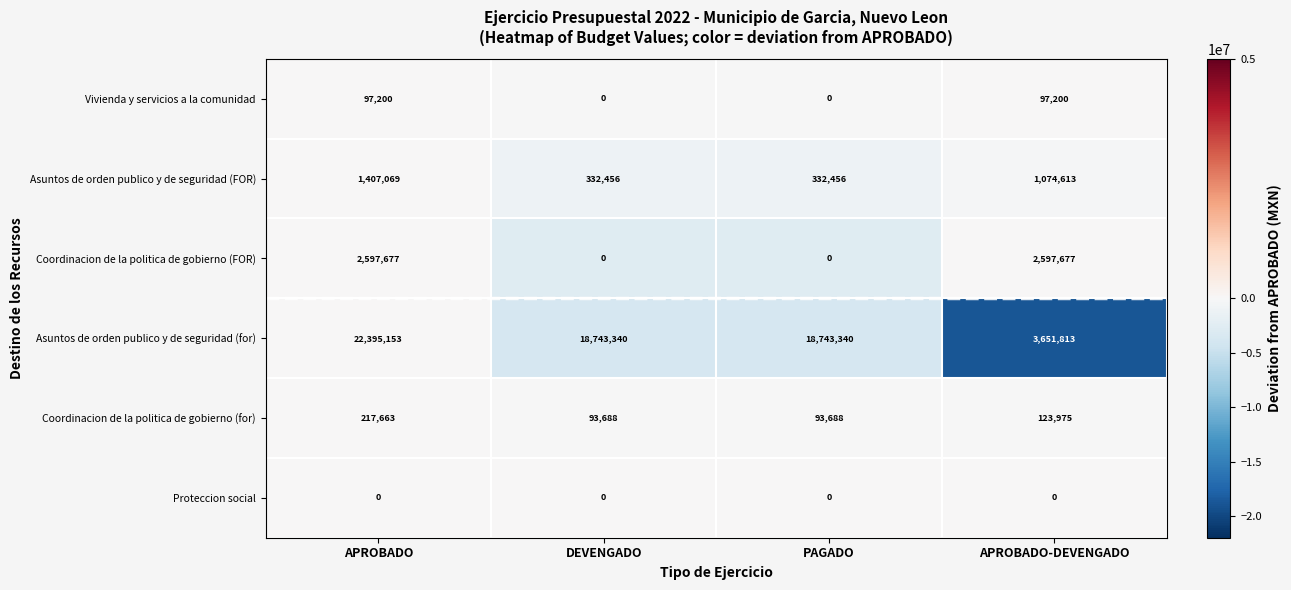

At how many categories does at least one series exceed 9498280?

3